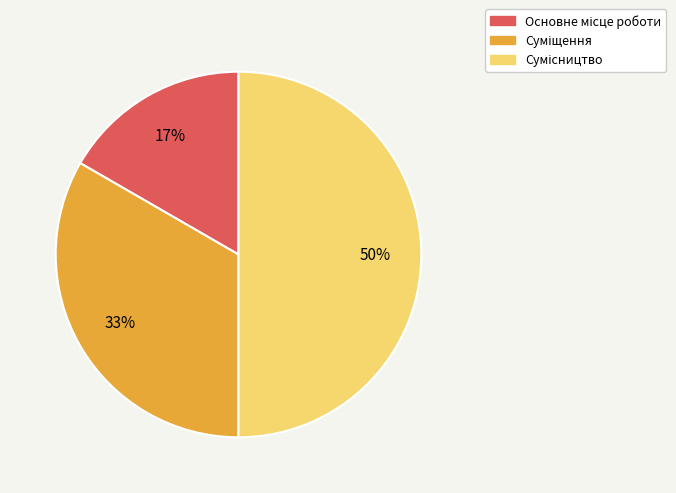

To the nearest percent, what is the difference between the largest and smallest slice percentages?

33%